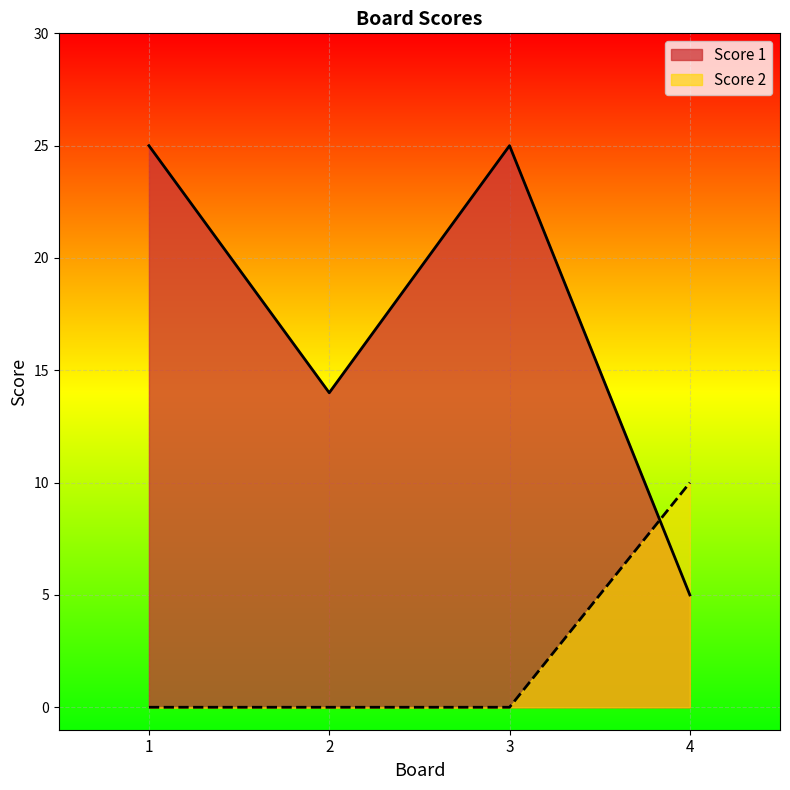

How many intersections are there between Score 2 and Score 1?

1